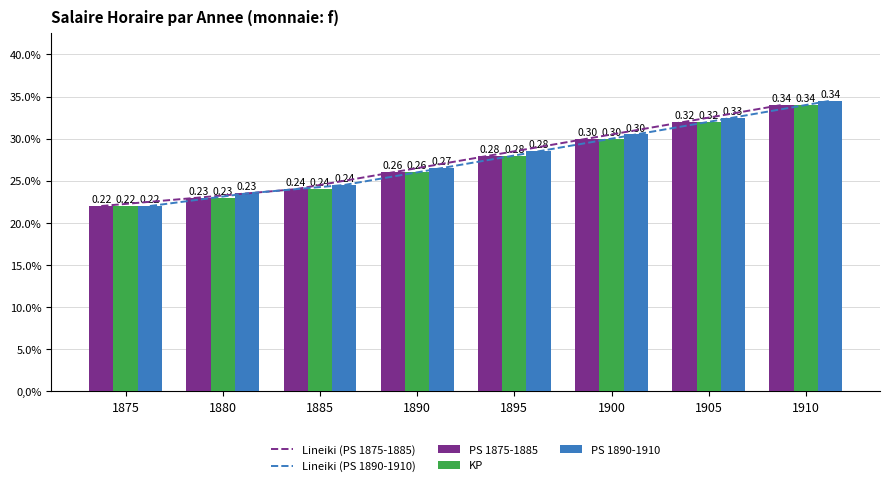

What is the value of the Lineiki (PS 1890-1910) bar at the 3rd from the left?

0.2